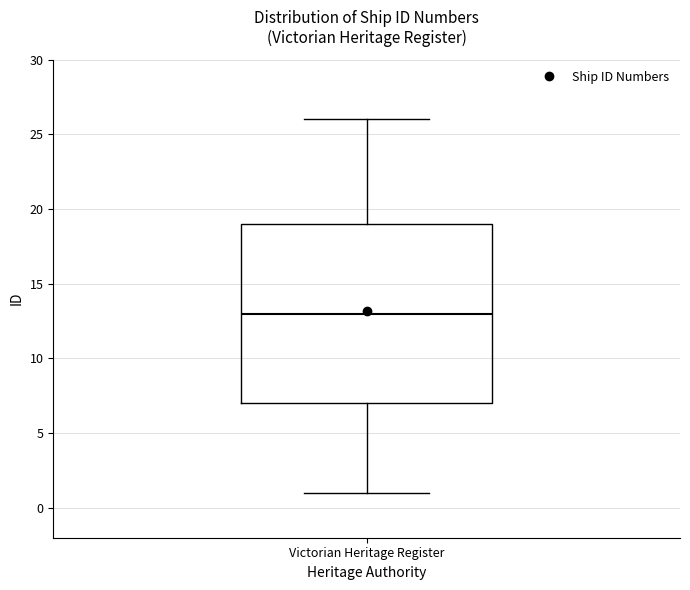

Where does the upper whisker of the box for Victorian Heritage Register end on the y-axis? The values are not printed on the chart, so give them approximately, as read against the axis.

26